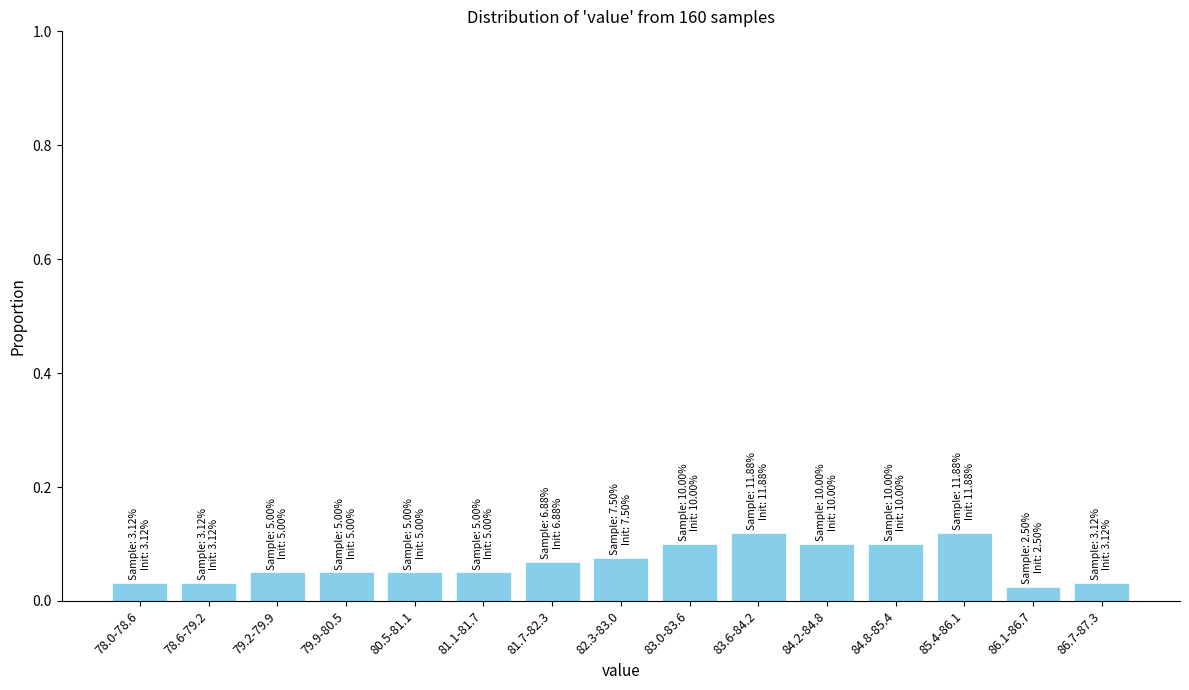

What position from the left is 80.5-81.1?

5